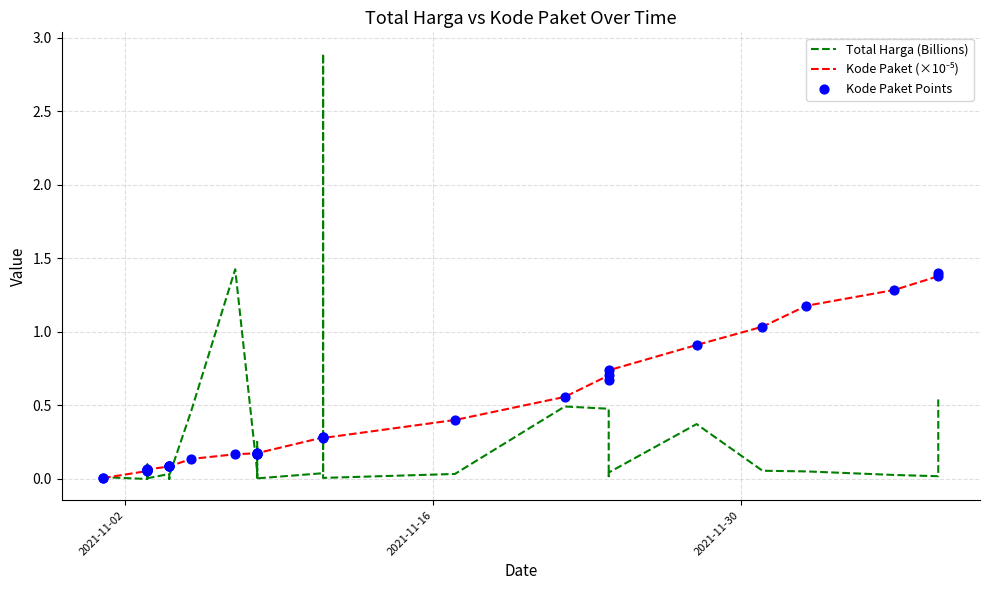

Is the value of Kode Paket (×10⁻⁵) at 32 greater than the value of Total Harga (Billions) at 29?

Yes